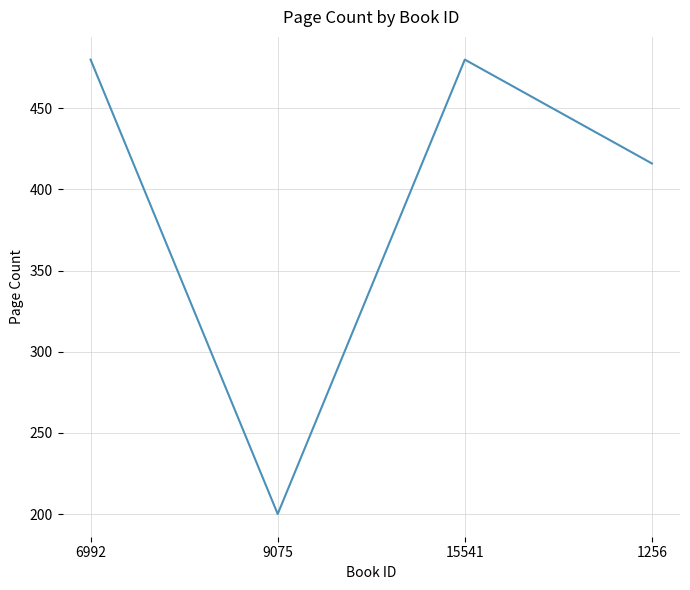

Reading right to left, extract all data points from this chart.

1256=416	15541=480	9075=200	6992=480